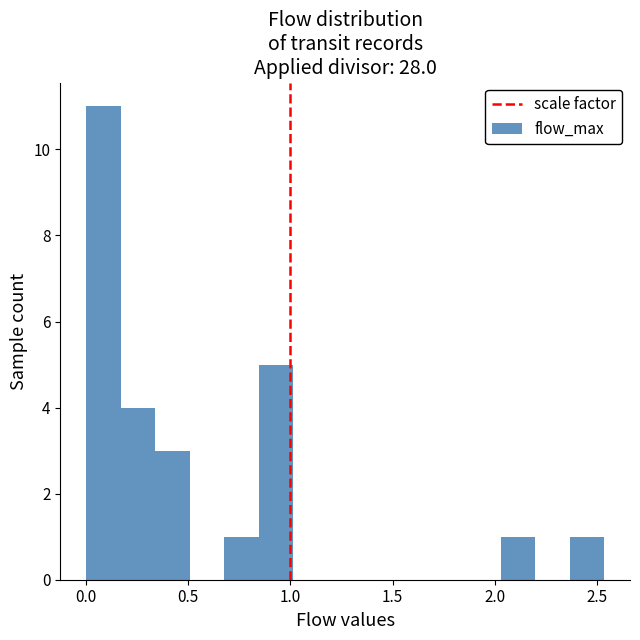

Around what value on the x-axis is the tallest bar? Give the approximate position of its centre, as read against the axis.

0.10